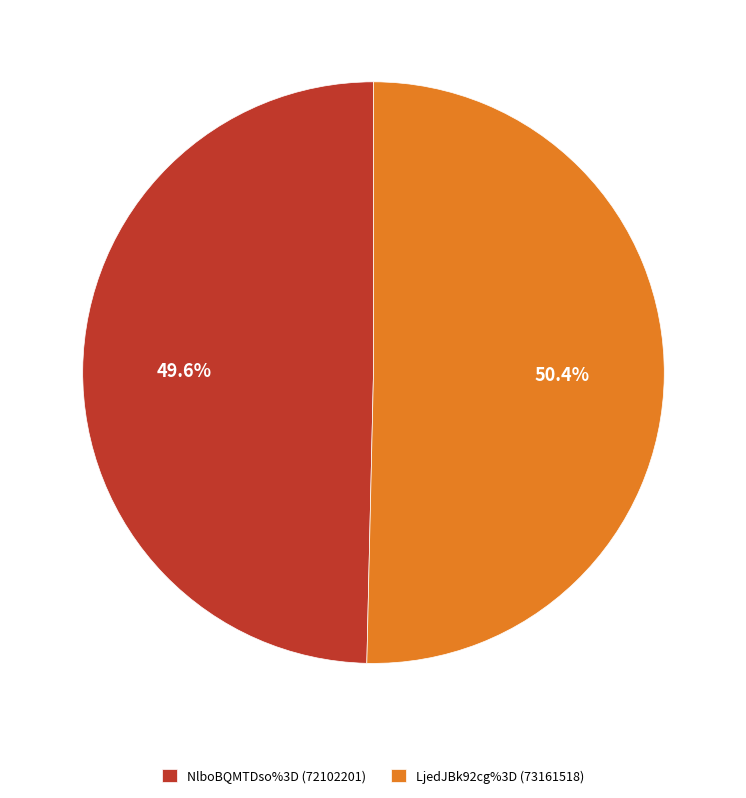

Is LjedJBk92cg%3D the majority of the pie?

Yes